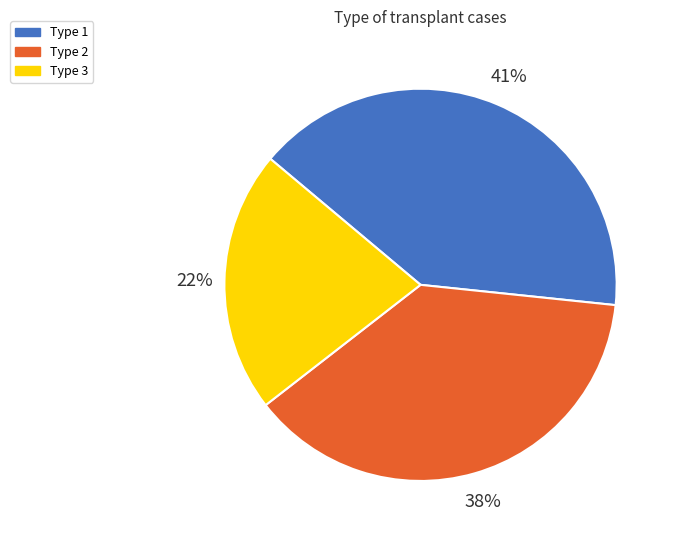

True or false: Type 2 accounts for 31% of the total.

False